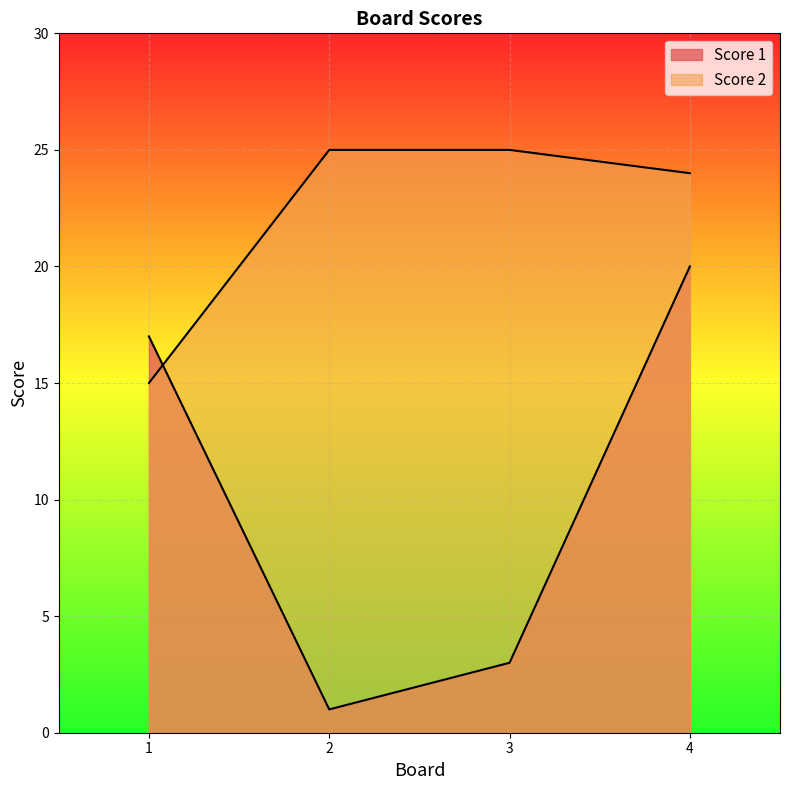

Reading right to left, what are all the values shown in this chart?

Score 1: 20	3	1	17
Score 2: 24	25	25	15